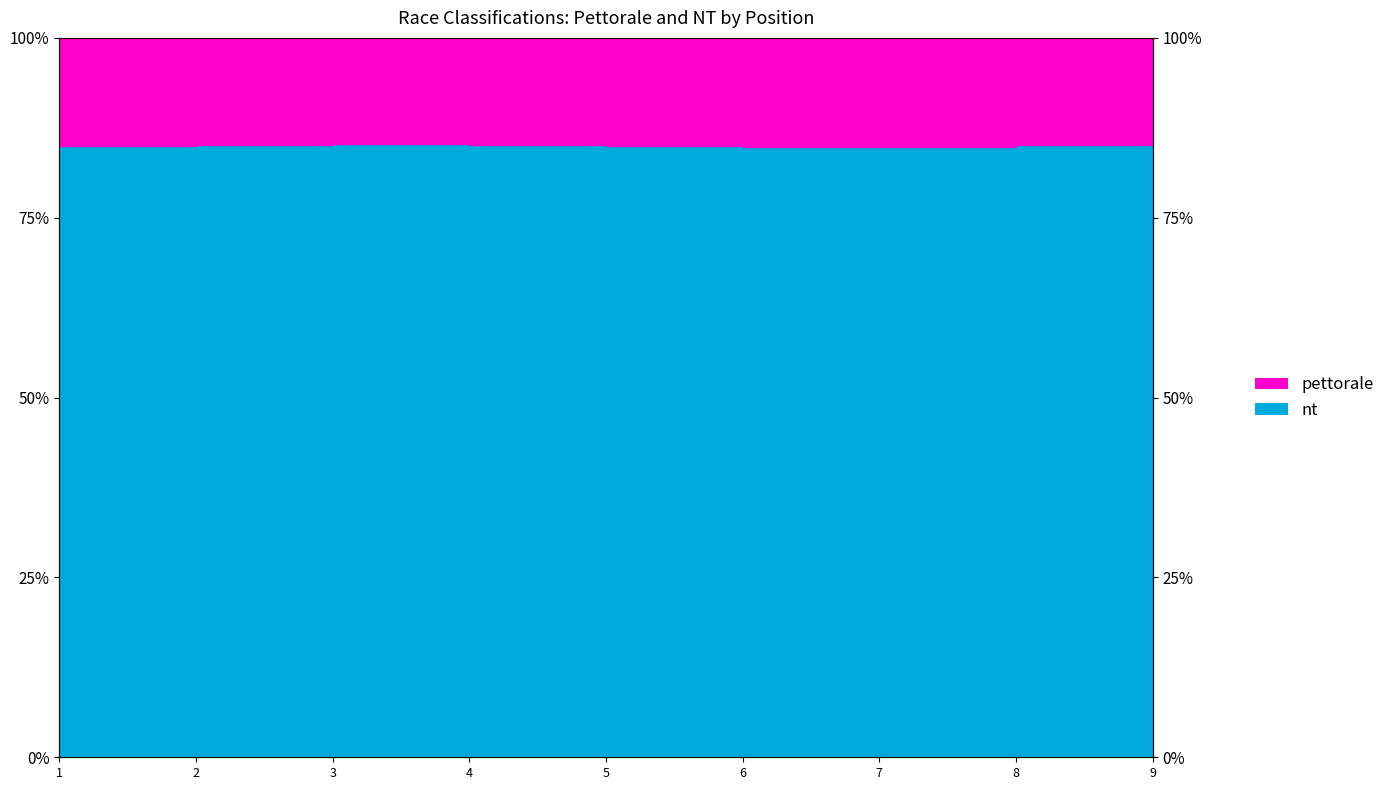

Between 7 and 5, which is larger?

5